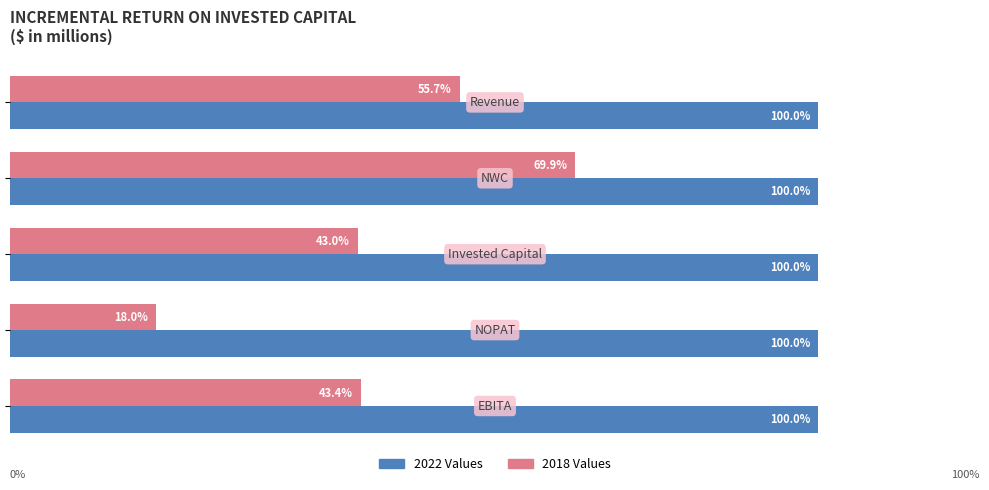

What are all the series names shown in the legend?

2022 Values, 2018 Values